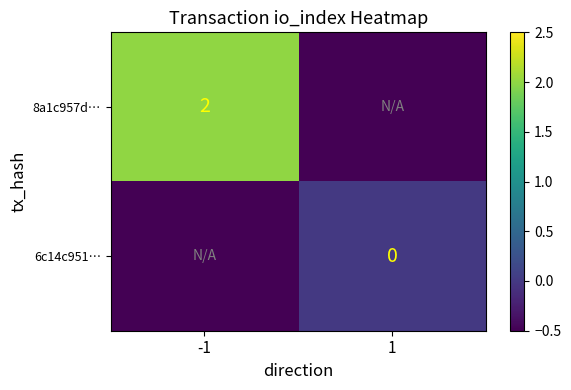

Count the number of data series in this chart.

2